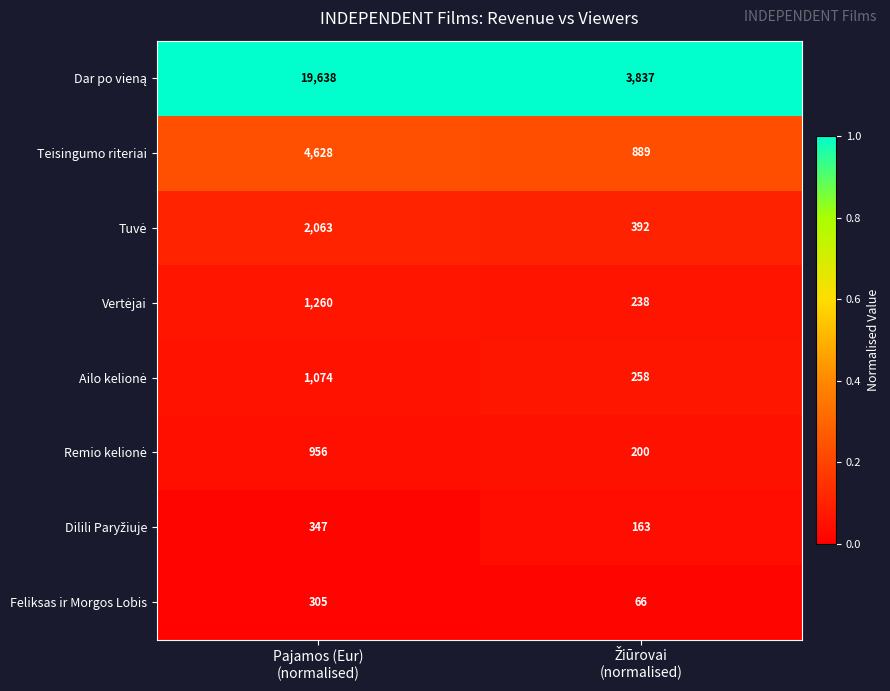

What is the smallest value displayed?

66